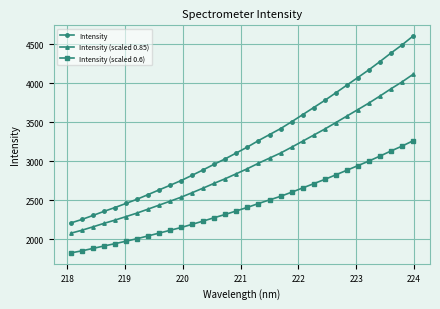

At how many categories does at least one series exceed 3006?

18